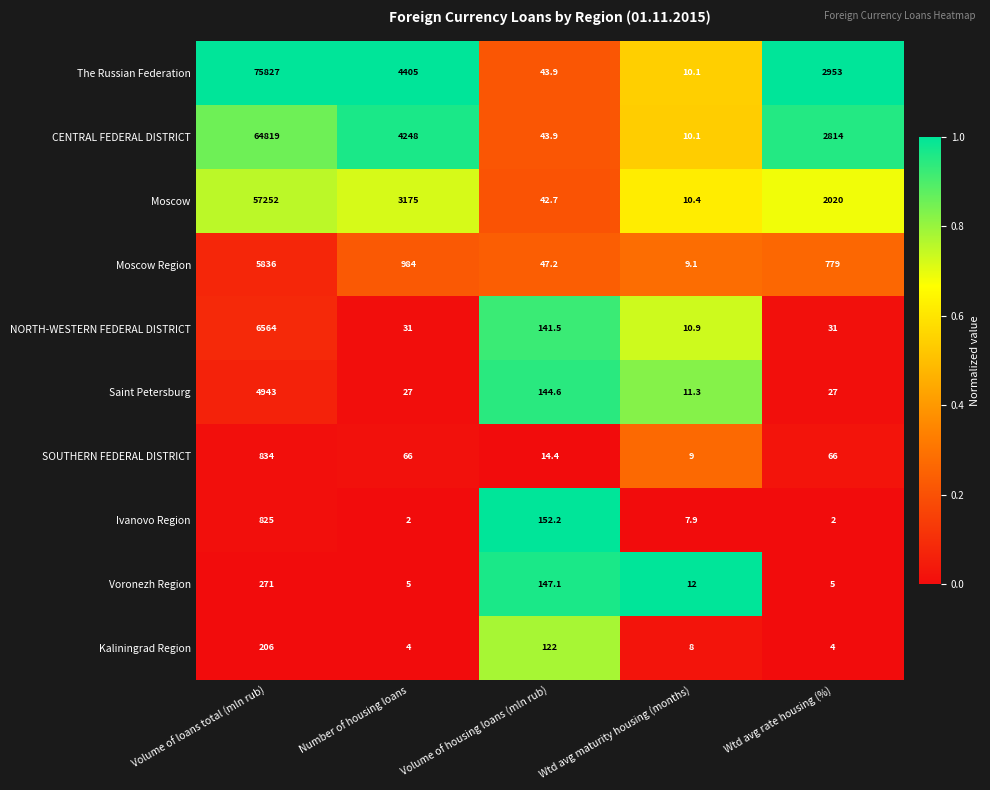

Rank the series at Wtd avg rate housing (%) from lowest to highest value.

Ivanovo Region, Kaliningrad Region, Voronezh Region, Saint Petersburg, NORTH-WESTERN FEDERAL DISTRICT, SOUTHERN FEDERAL DISTRICT, Moscow Region, Moscow, CENTRAL FEDERAL DISTRICT, The Russian Federation